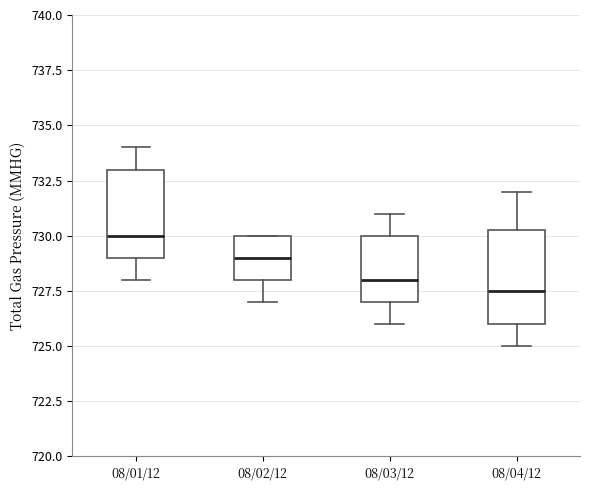

Reading left to right, transcribe this box plot: for each box, give where its median line is, the range the box spans, and where its two whiskers end, as read against the y-axis. The values are not printed on the chart, so give them approximately, as read against the axis.

08/01/12: median 730.0, box 729.0 to 733.0, whiskers 728.0 to 734.0
08/02/12: median 729.0, box 728.0 to 730.0, whiskers 727.0 to 730.0
08/03/12: median 728.0, box 727.0 to 730.0, whiskers 726.0 to 731.0
08/04/12: median 727.5, box 726.0 to 730.5, whiskers 725.0 to 732.0